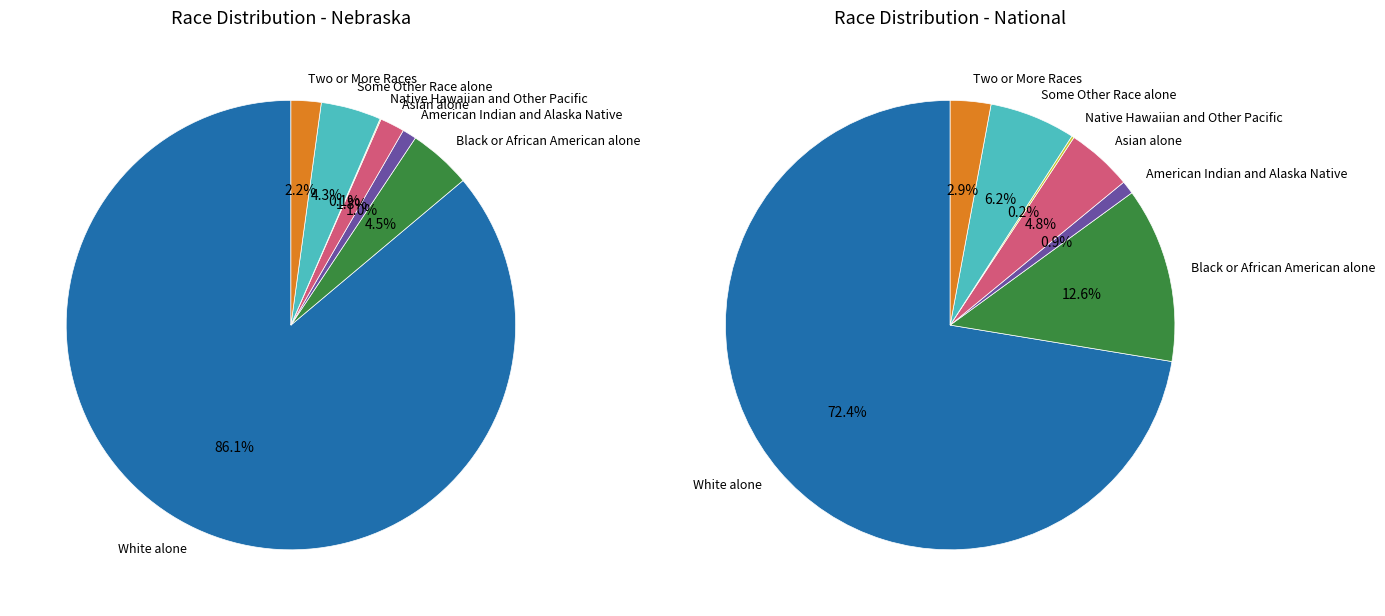

To the nearest percent, what is the difference between the largest and smallest slice percentages?

86%